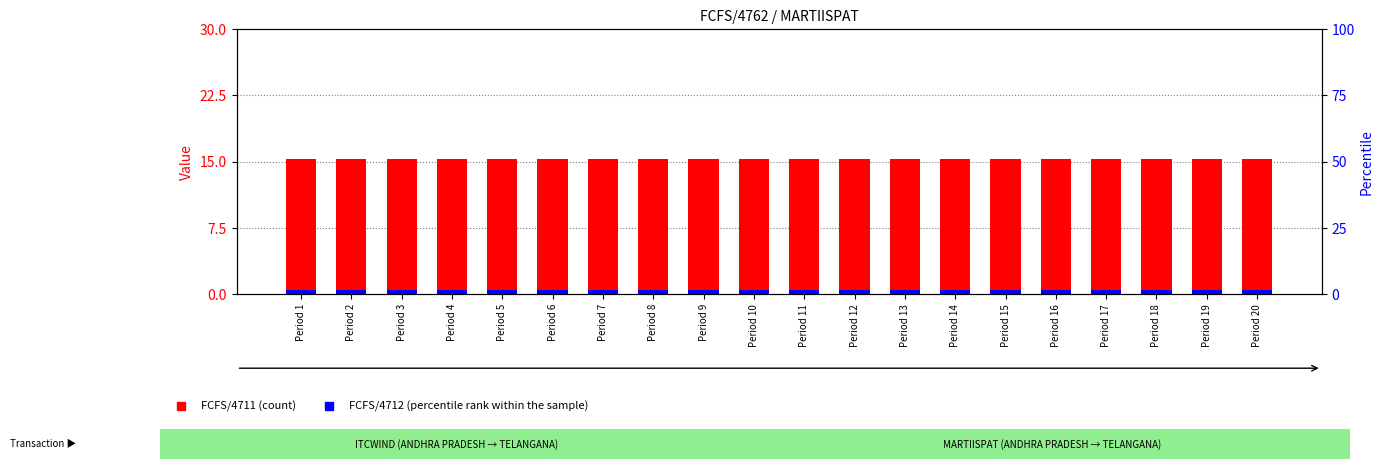

Between Period 5 and Period 14, which series saw the biggest shift?

FCFS/4711